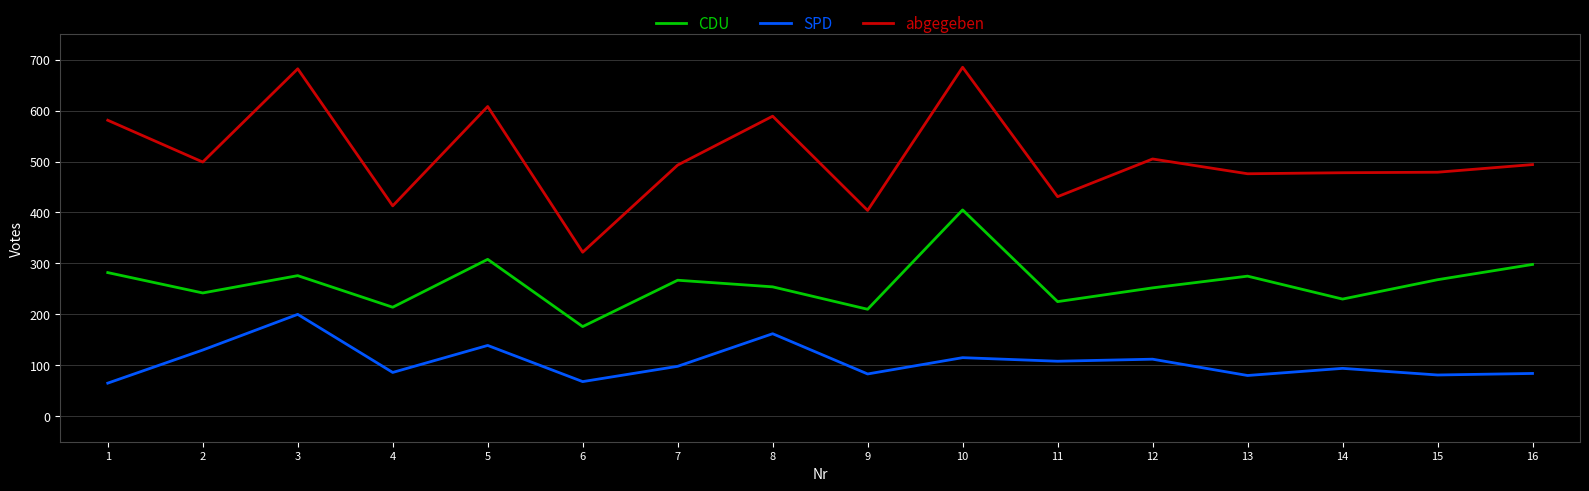

What is the sum of the SPD values at 15 and 4?

167